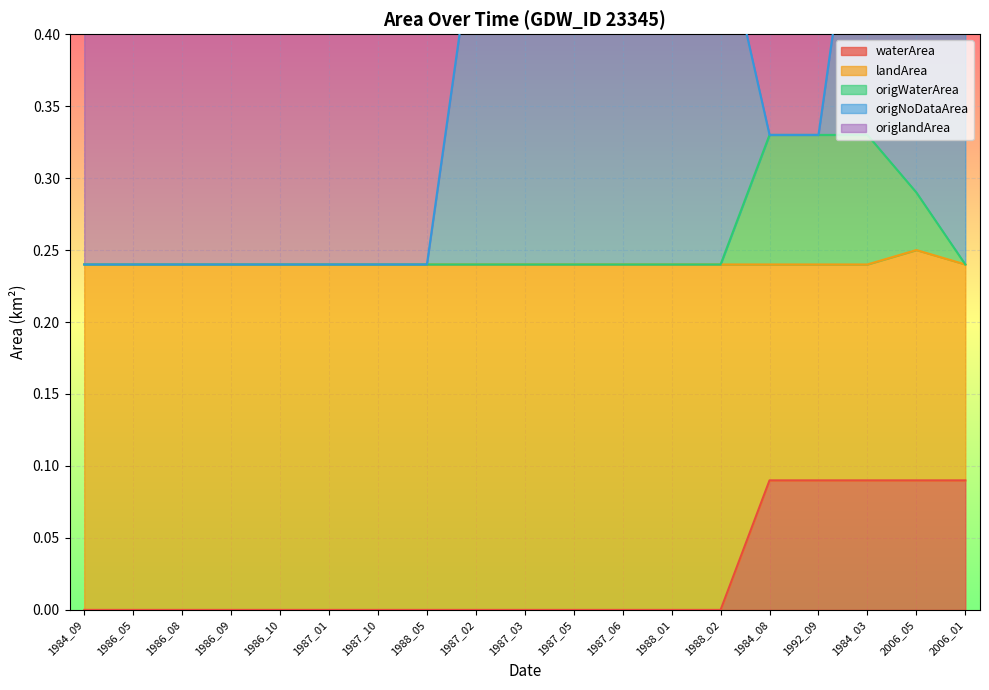

At which category is the sum across all series the highest?

1984_03